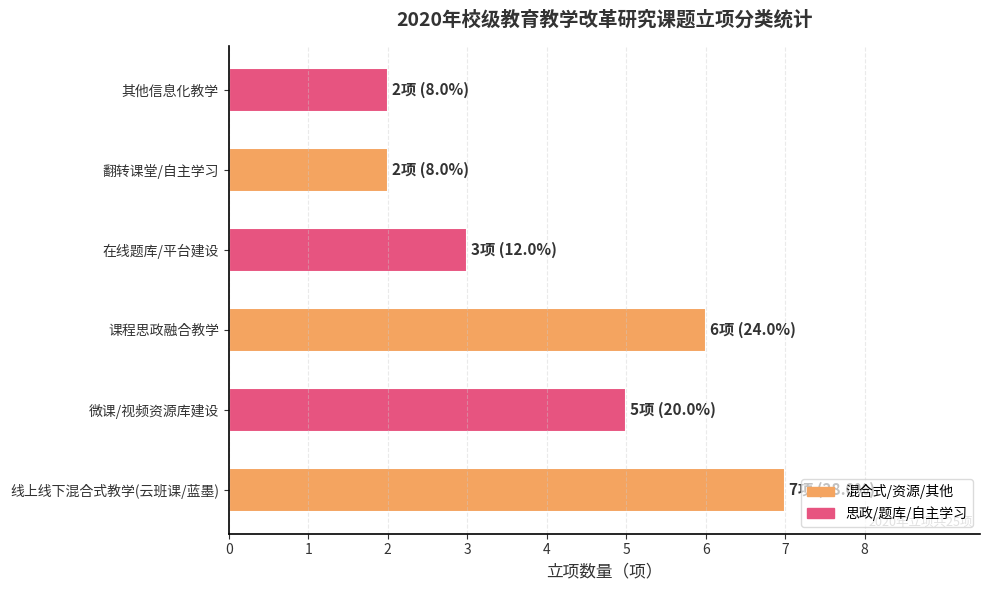

What is the average value?

4